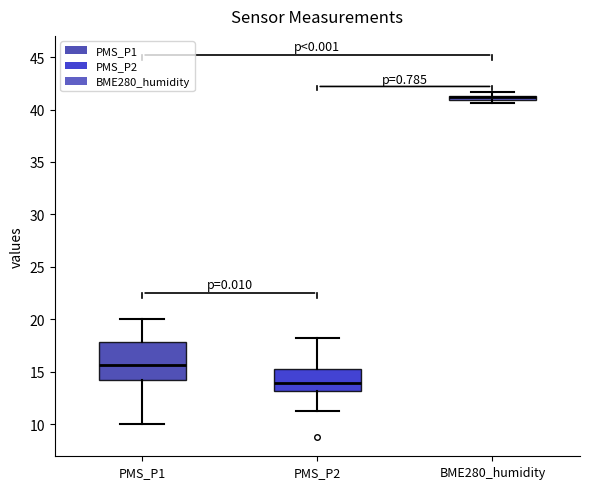

Where does the lower whisker of the box for PMS_P2 end on the y-axis? The values are not printed on the chart, so give them approximately, as read against the axis.

11.5